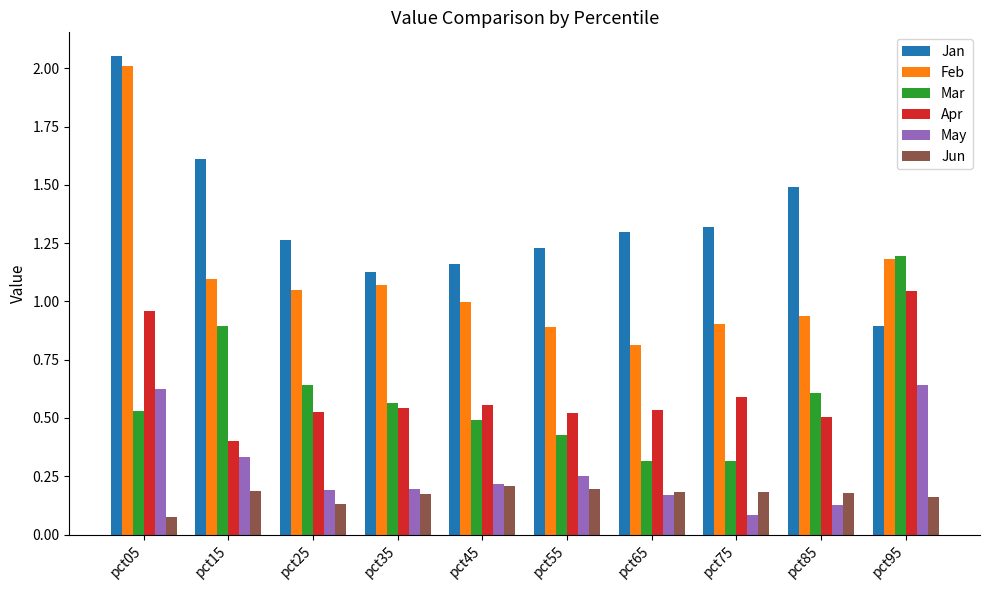

What is the difference between the second highest and minimum values in the Jan series?

0.7